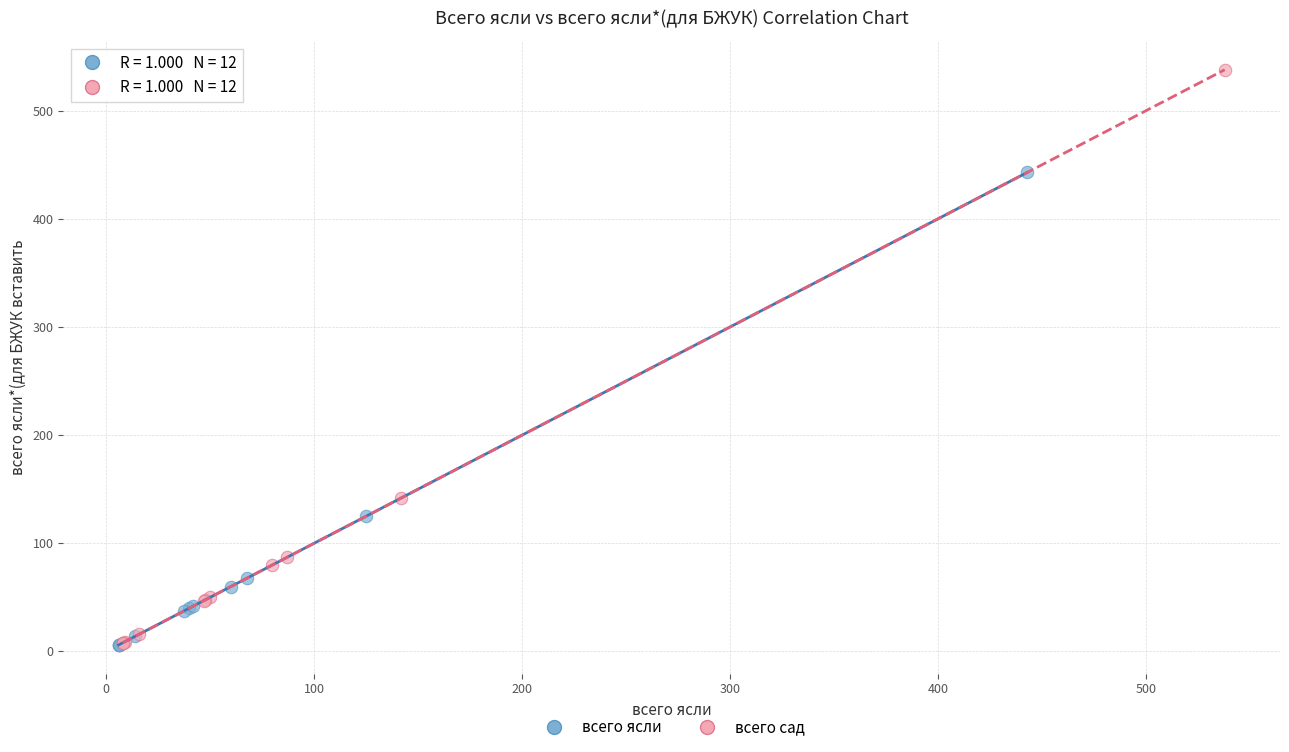

Which series contains the highest Y value?

всего сад